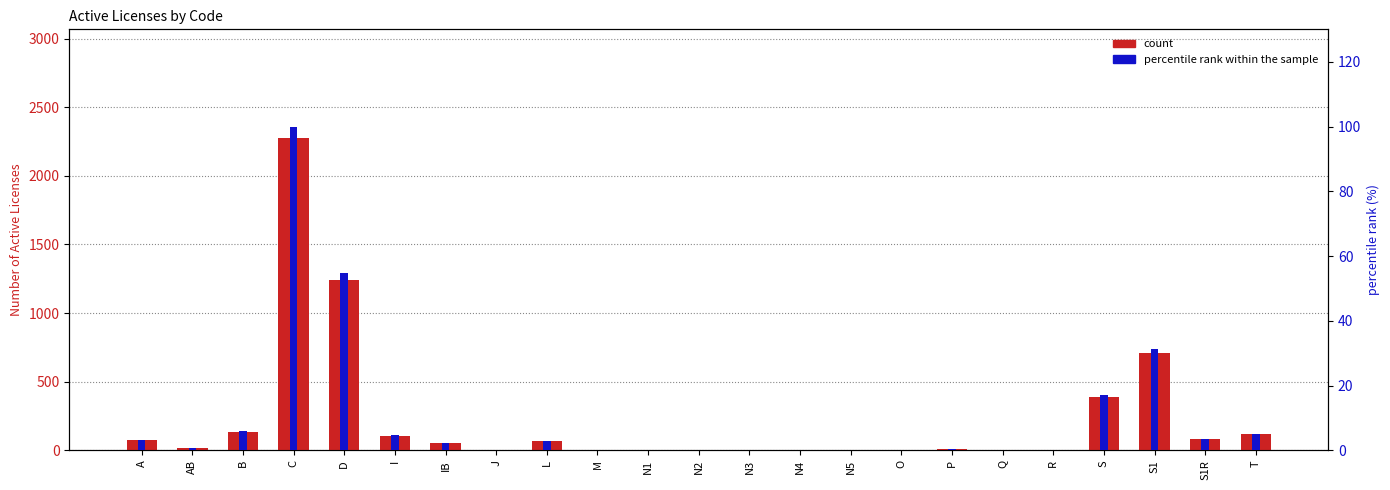

Which series has the widest spread of values?

Number of Active Licenses